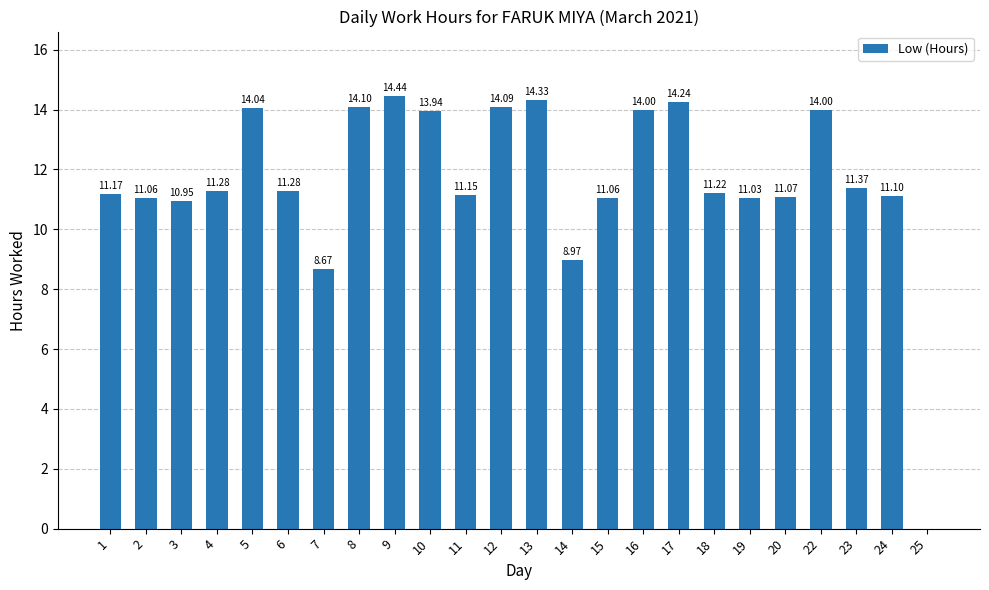

How many values are above zero?

23